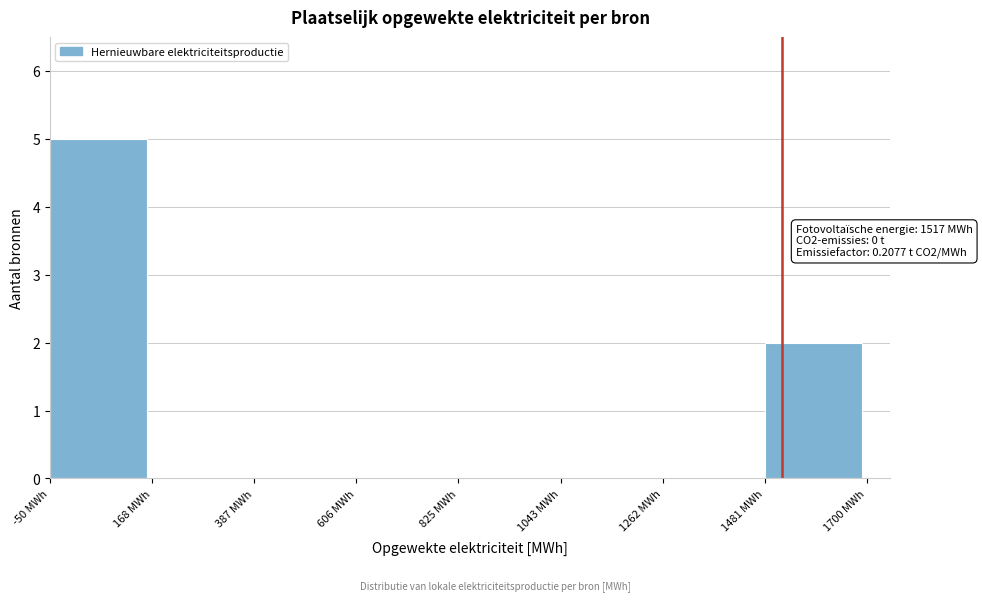

Over which range of the x-axis is the bar tallest?

-50 to 150